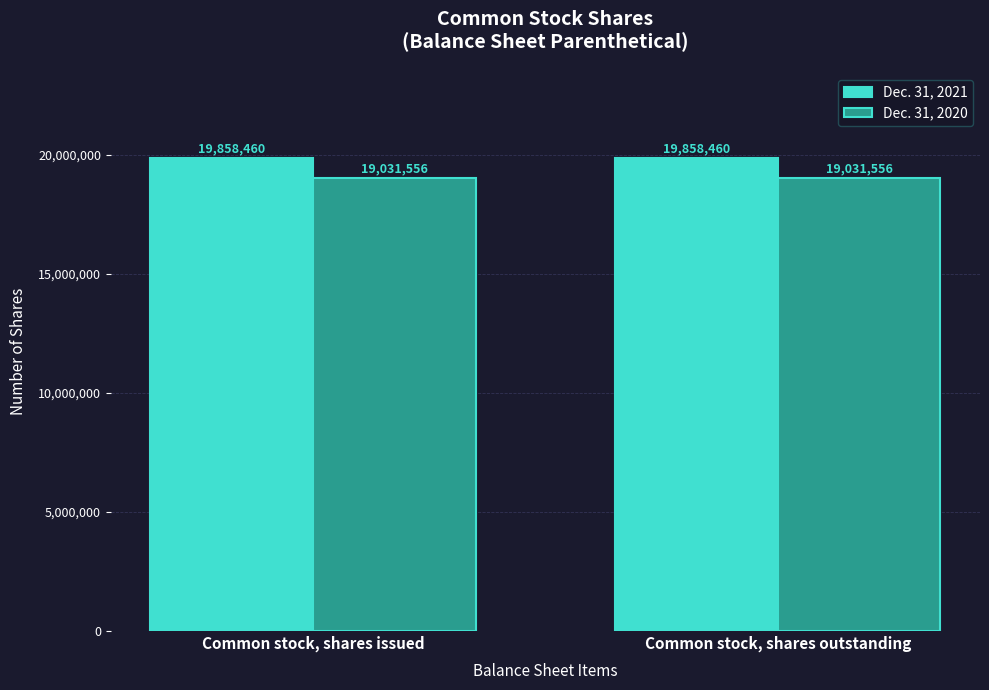

How many bars are there in each group?

2